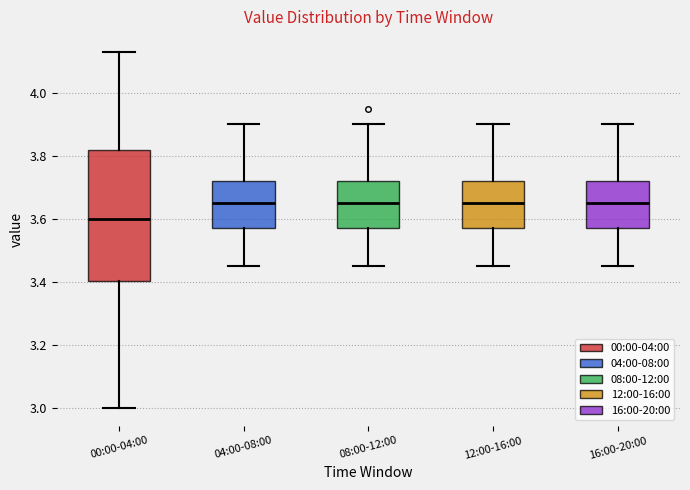

Which box is the tallest, from its lower edge to its upper edge?

00:00-04:00